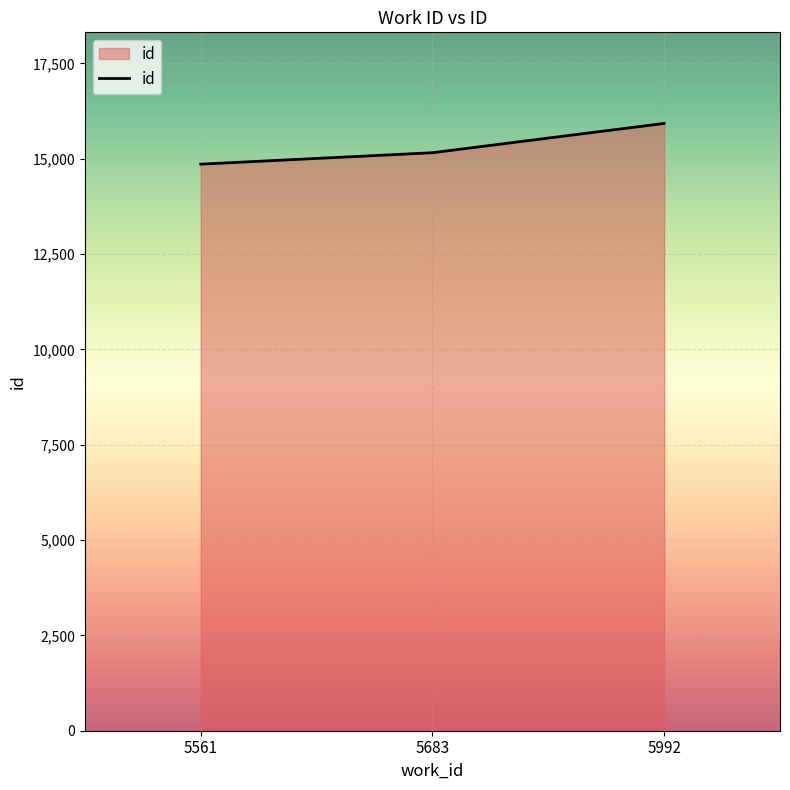

What is the difference between the maximum and second lowest values?

768